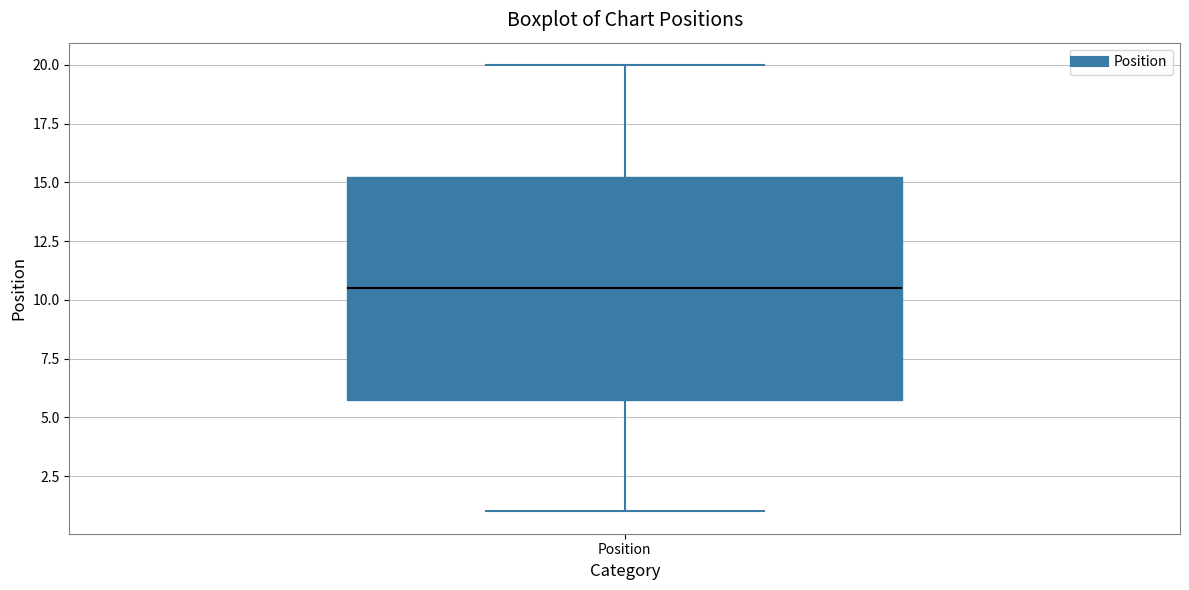

Where does the upper whisker of the box for Position end on the y-axis? The values are not printed on the chart, so give them approximately, as read against the axis.

20.0